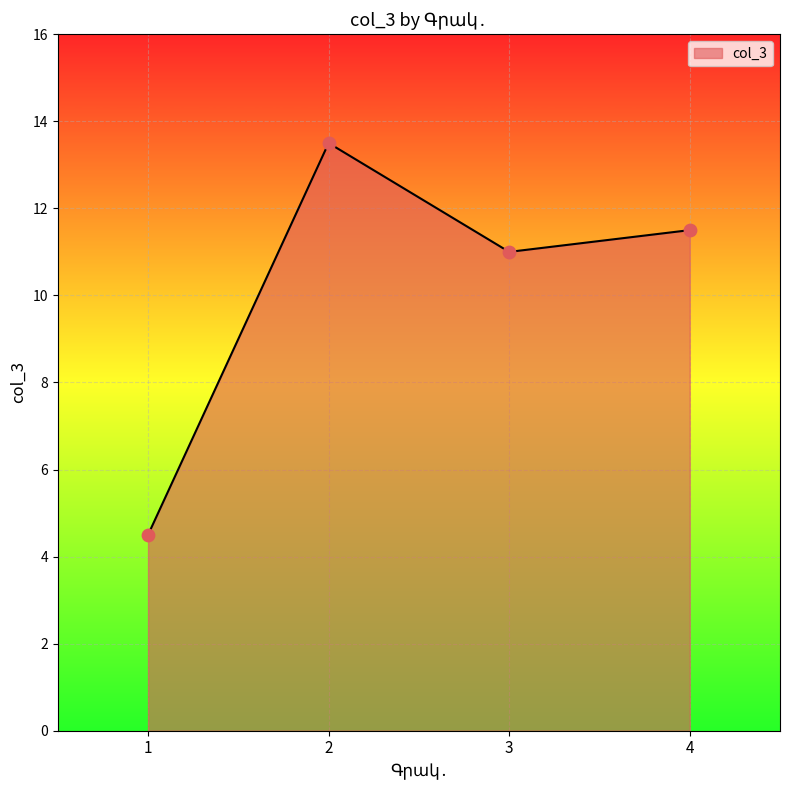

What is the change in value from 3 to 4?

+0.5